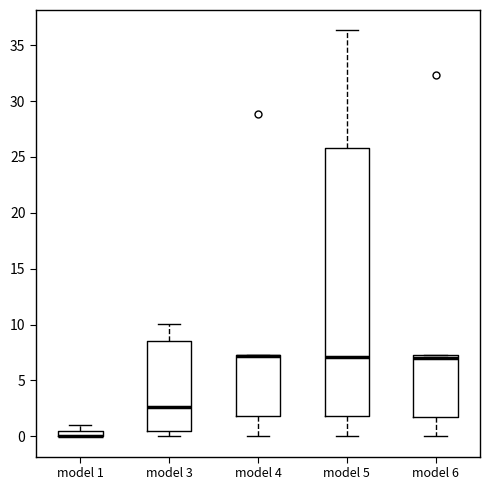

Comparing the boxes themselves (not the whiskers), which one is the tallest?

model 5